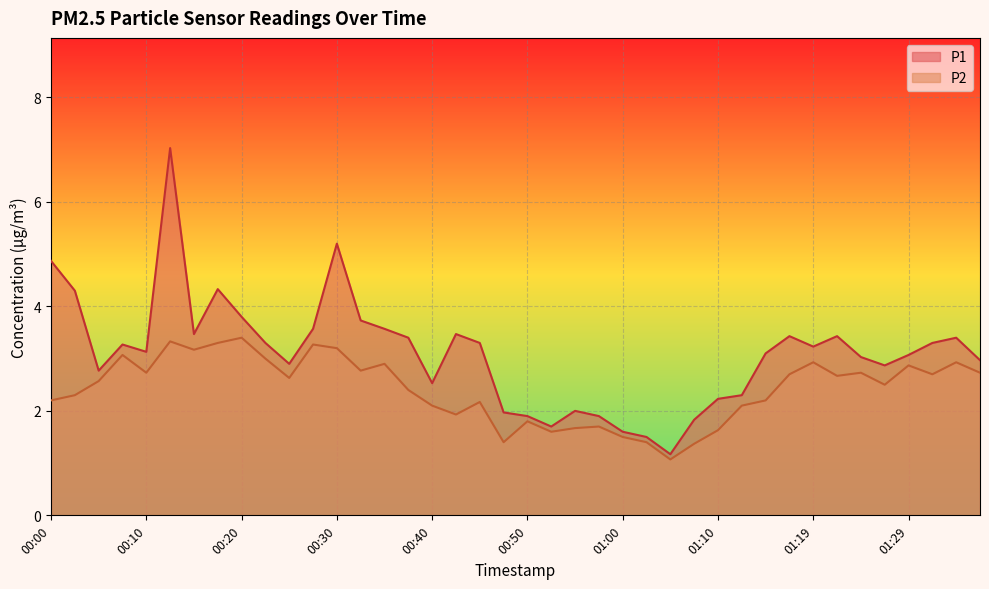

At which category does the chart reach its peak across all series?

00:13